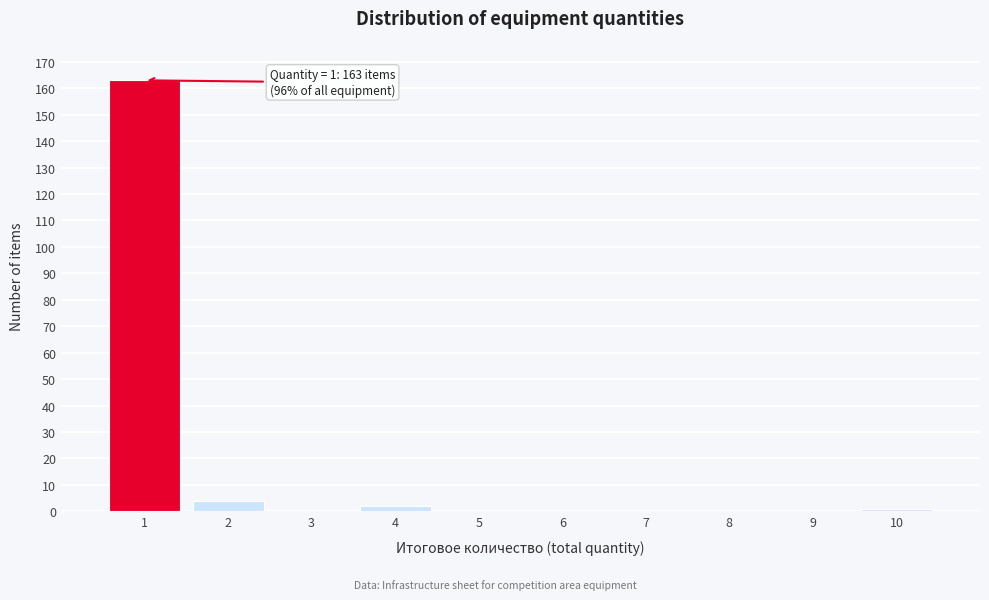

Over which range of the x-axis is the bar tallest?

0.5 to 1.5